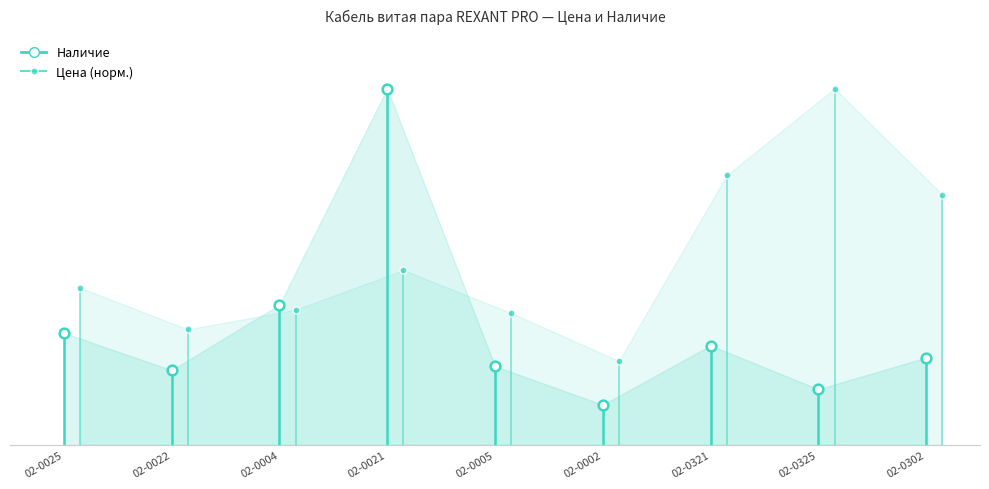

Does the chart have visible grid lines?

No